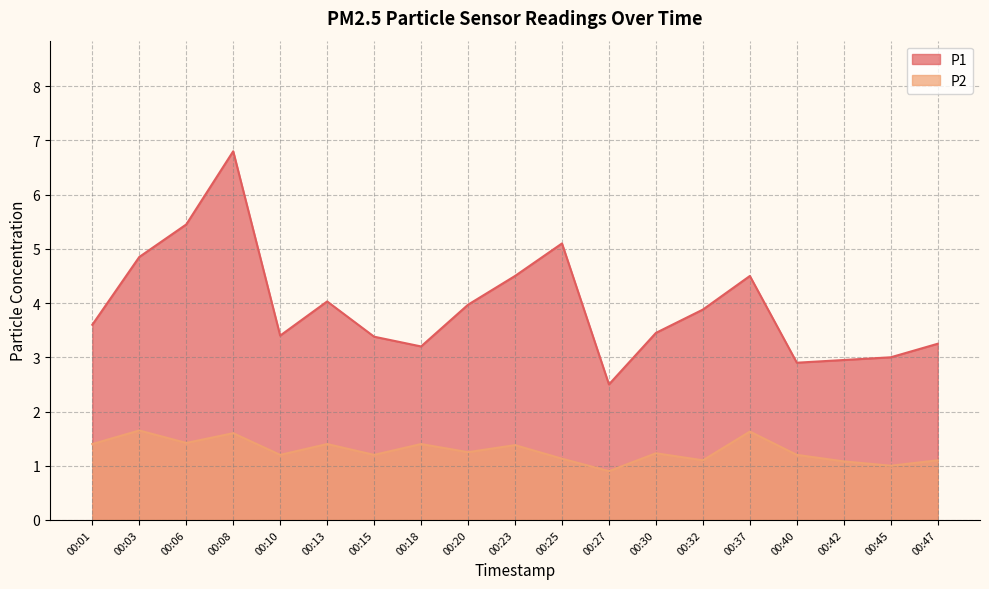

In P2, how many points are lower than both neighbors (excluding endpoints)?

7